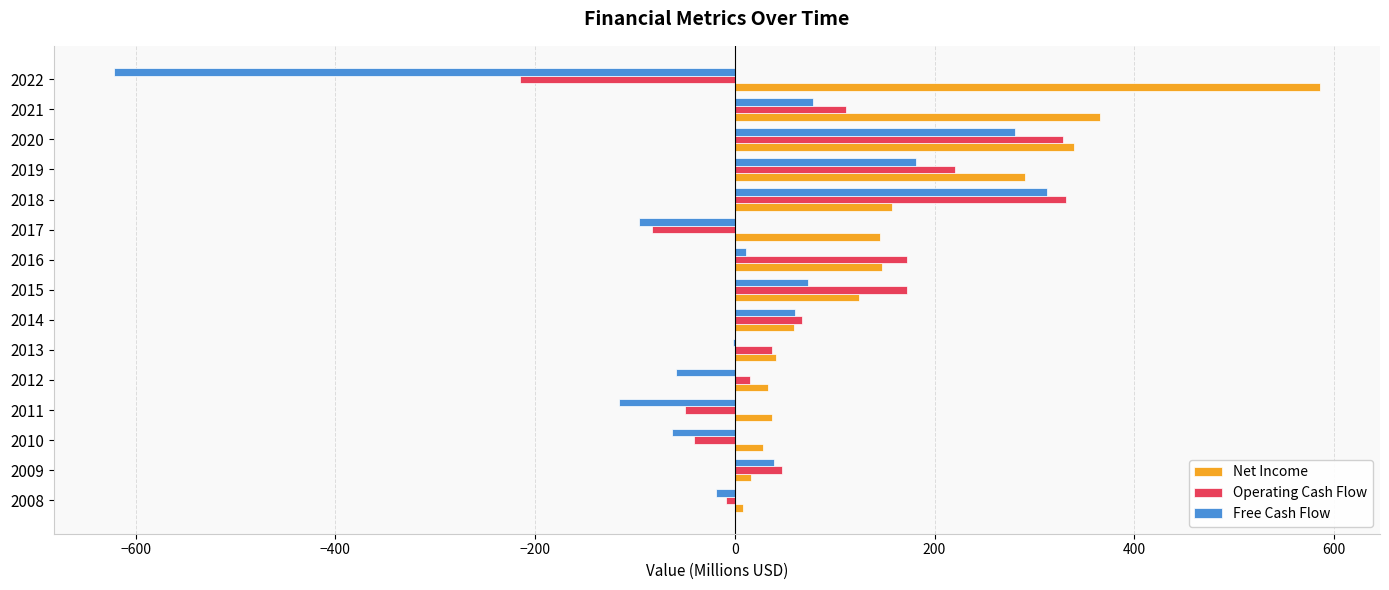

Which series changed the most between 2009 and 2011?

Free Cash Flow